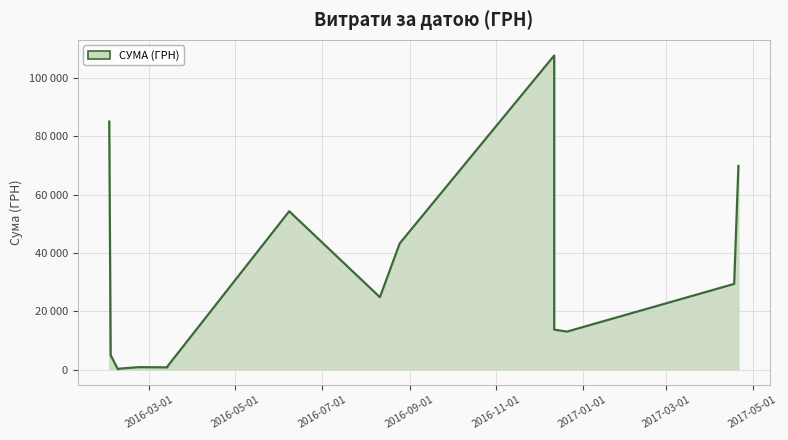

Count the number of categories in the chart.

17